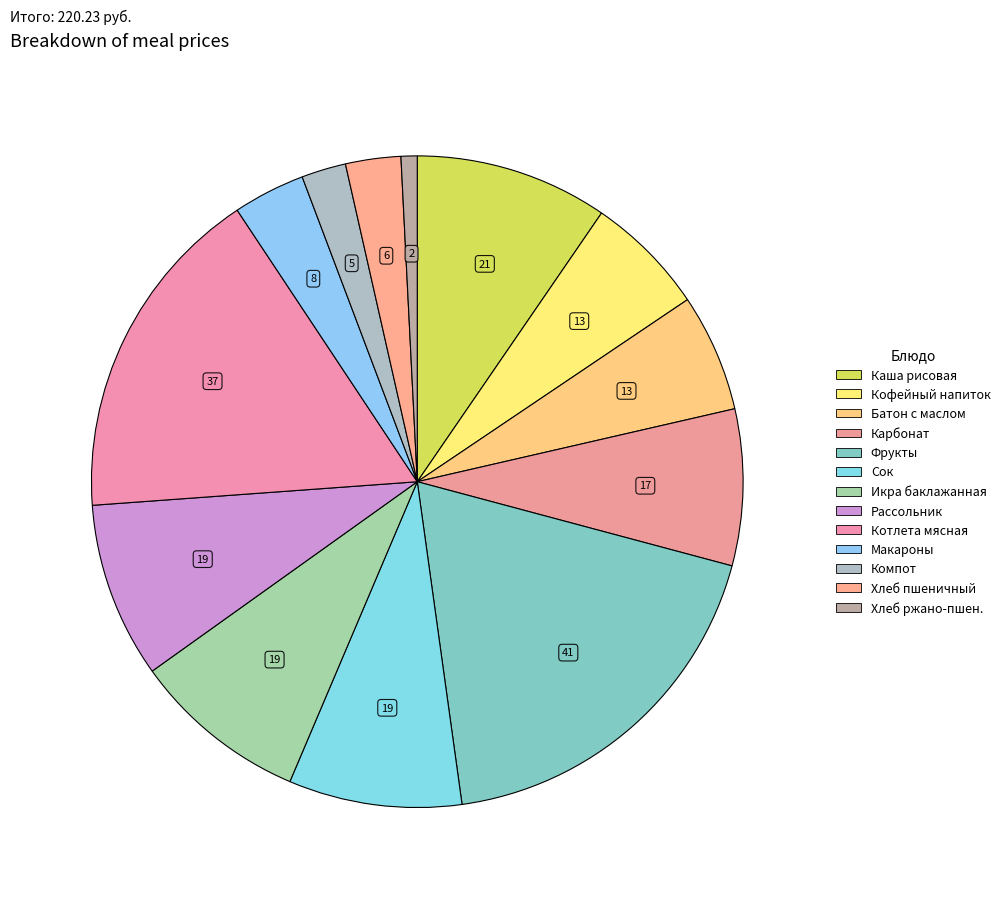

Is there a majority slice in this chart?

No